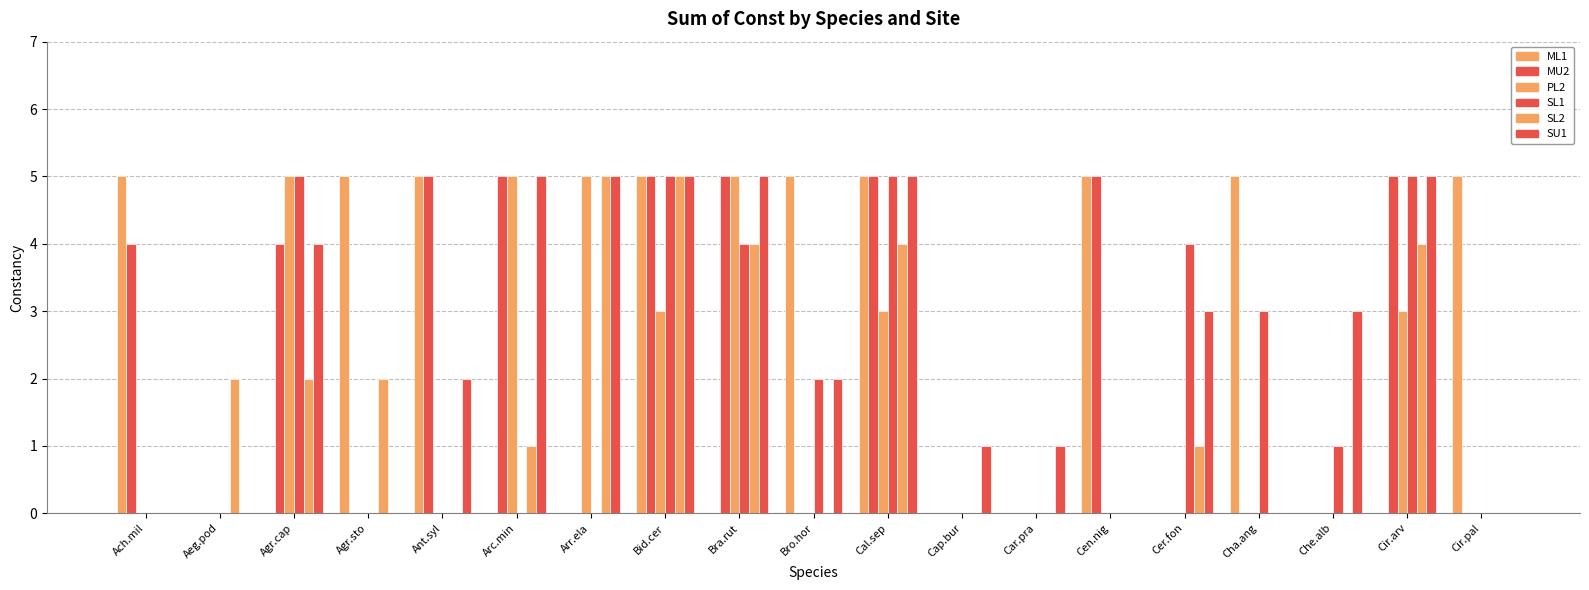

Reading left to right, what are all the values shown in this chart?

ML1: 5	0	0	5	5	0	0	5	0	5	5	0	0	5	0	5	0	0	5
MU2: 4	0	4	0	5	5	0	5	5	0	5	0	0	5	0	0	0	5	0
PL2: 0	0	5	0	0	5	5	3	5	0	3	0	0	0	0	0	0	3	0
SL1: 0	0	5	0	0	0	0	5	4	2	5	0	0	0	4	3	1	5	0
SL2: 0	2	2	2	0	1	5	5	4	0	4	0	0	0	1	0	0	4	0
SU1: 0	0	4	0	2	5	5	5	5	2	5	1	1	0	3	0	3	5	0